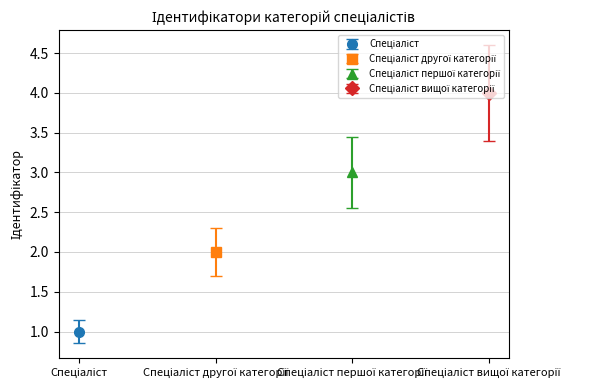

The value at Спеціаліст вищої категорії is 4. True or false?

True